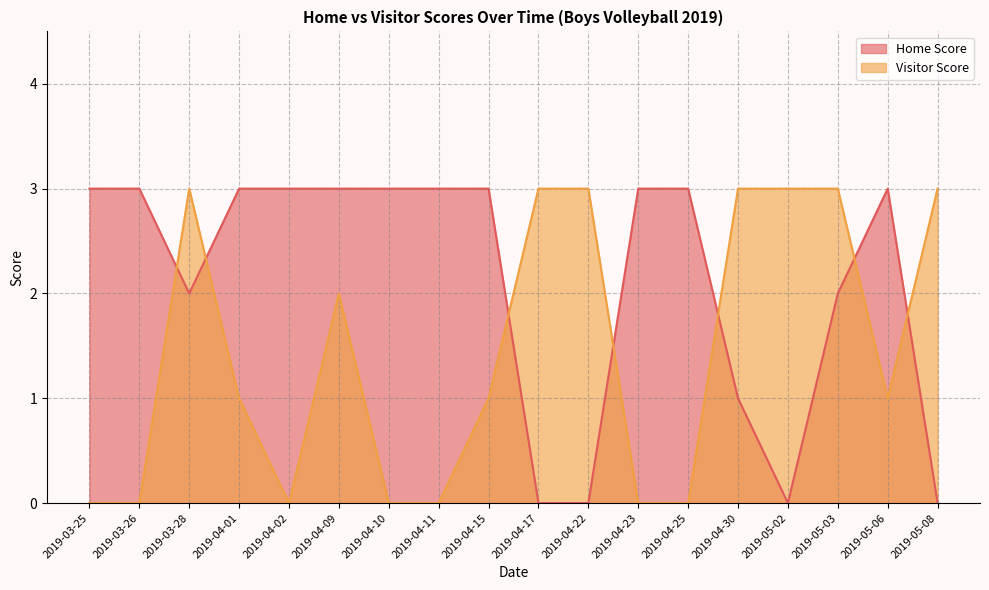

What is the value of the Home Score point at the 3rd from the left?

2